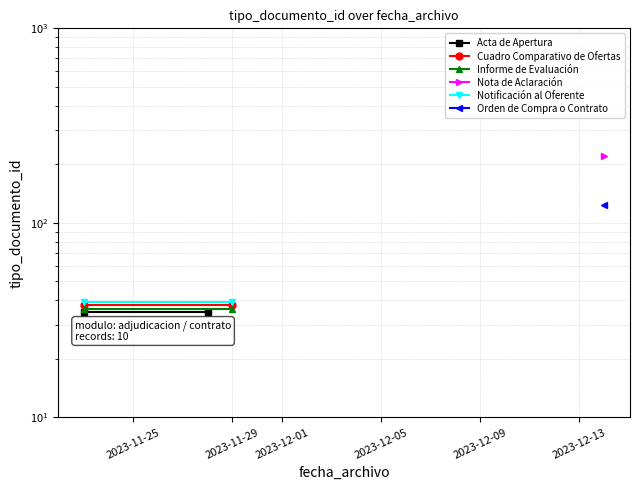

What is the sum of the Cuadro Comparativo de Ofertas values at 2023-11-29 and 2023-11-25?

76